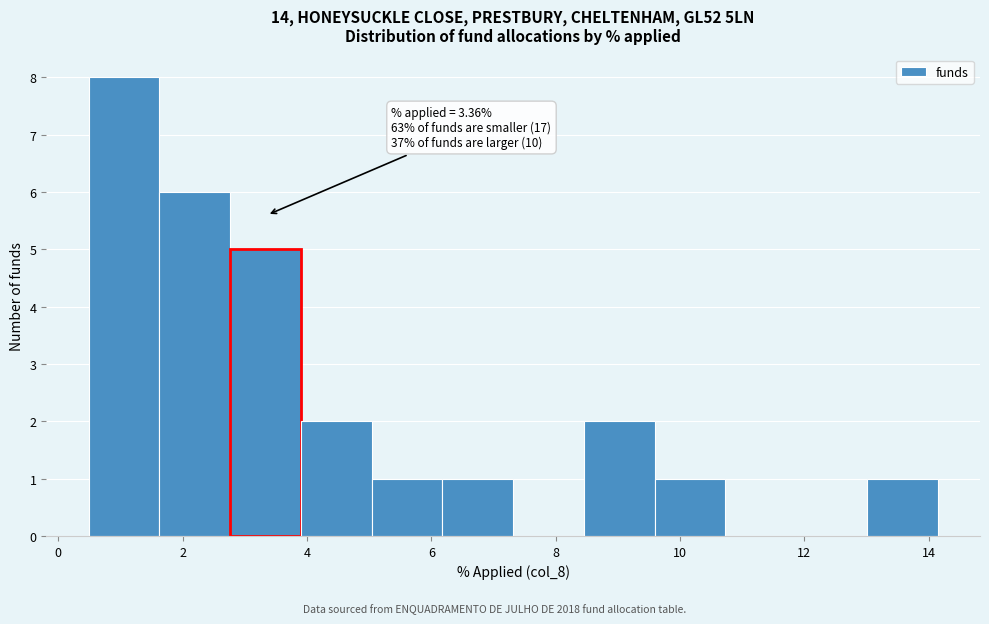

Which range on the x-axis has the tallest bar?

0.4 to 1.6